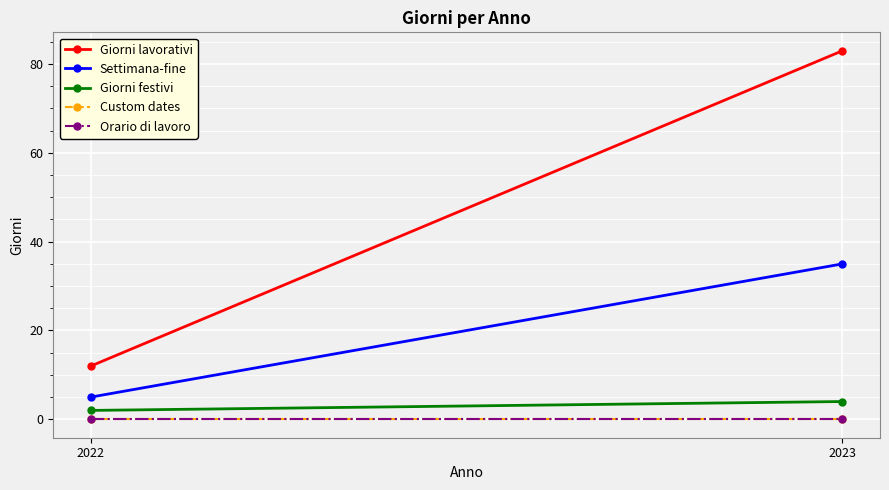

True or false: Giorni festivi has a value of 1 at 2022.

False